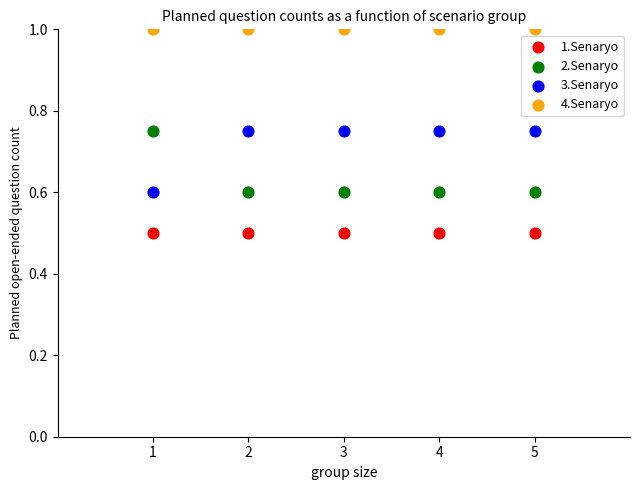

Which series contains the lowest Y value?

1.Senaryo